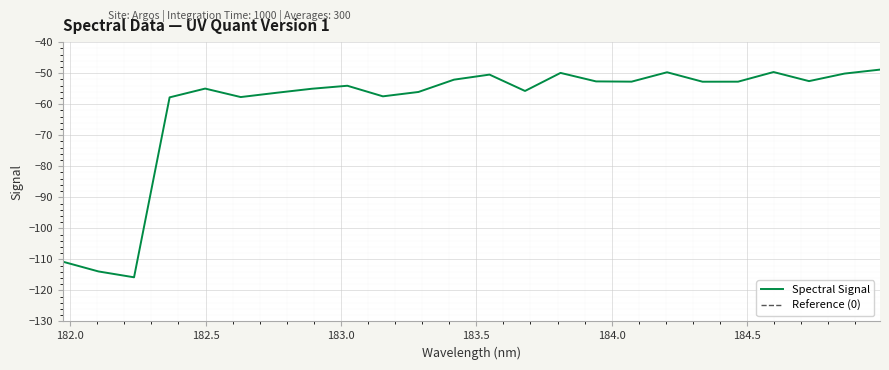

The chart shows a value of -74.8 at 184.8600909338. True or false?

False